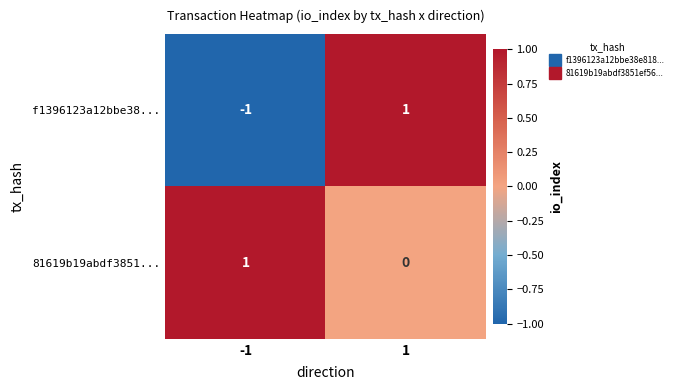

Rank the categories by f1396123a12bbe38... value from highest to lowest.

1, -1